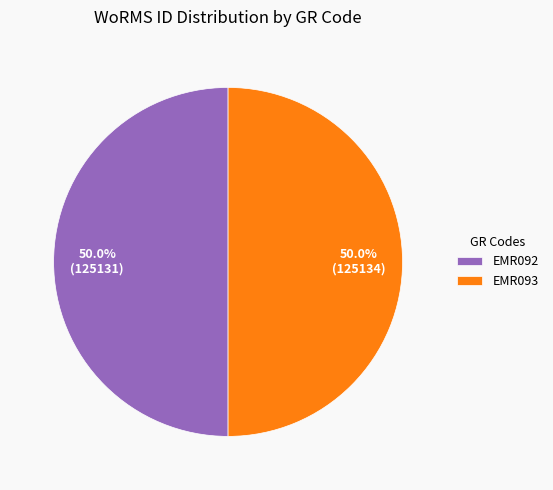

Approximately how many times larger is the value at EMR092 compared to EMR093?

1.0